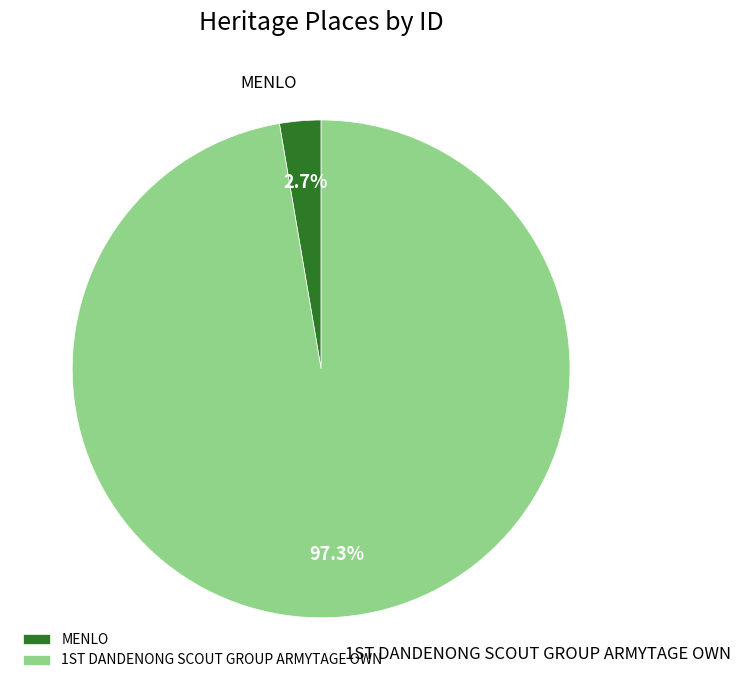

Which slice represents more than half of the pie?

1ST DANDENONG SCOUT GROUP ARMYTAGE OWN